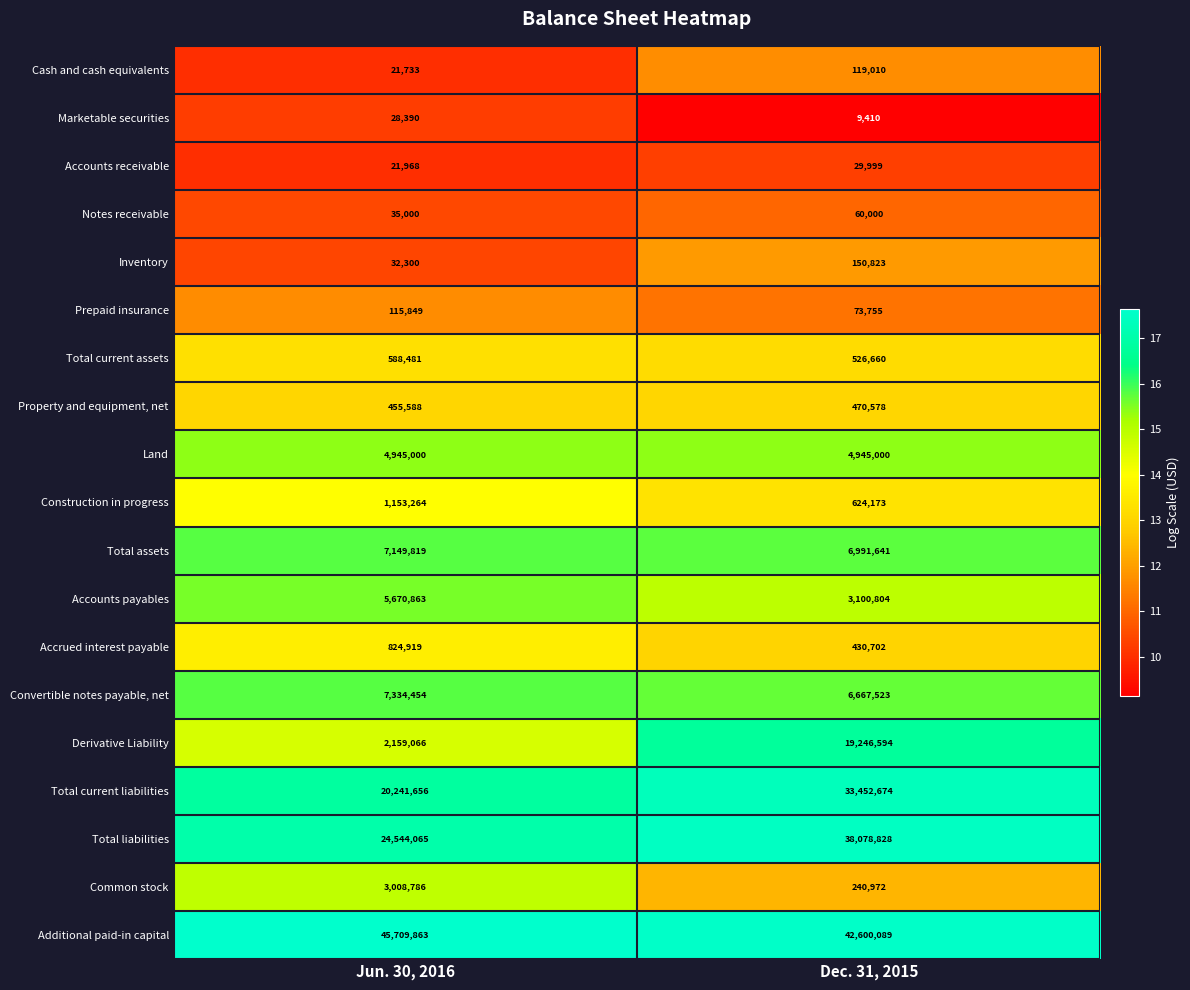

Read the Cash and cash equivalents value at Dec. 31, 2015.

119010